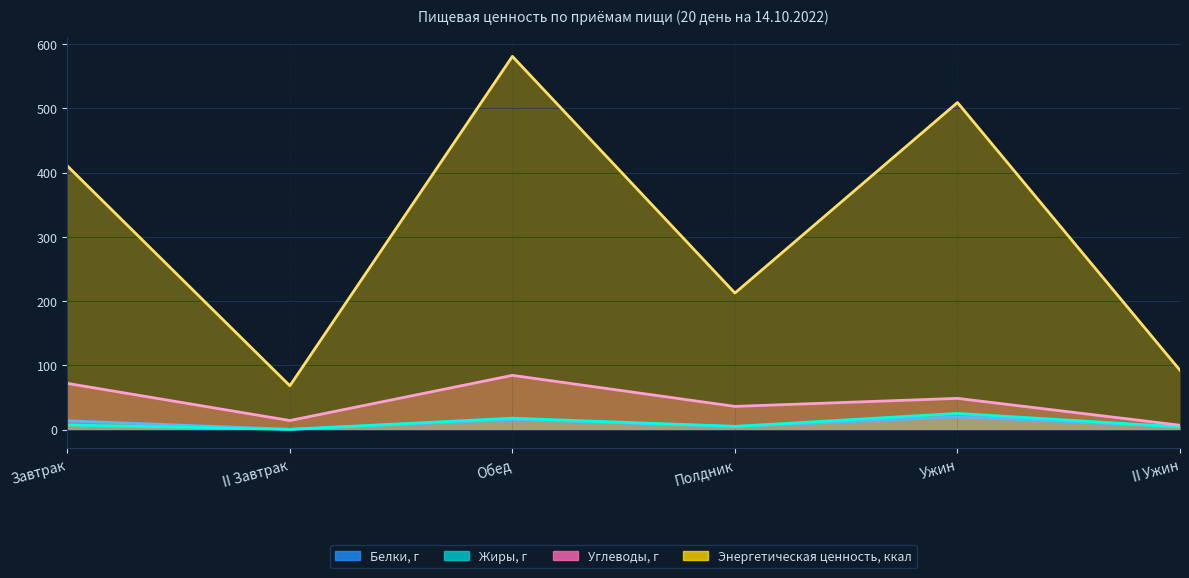

What is the difference between the second highest and minimum values in the Энергетическая ценность, ккал series?

440.8